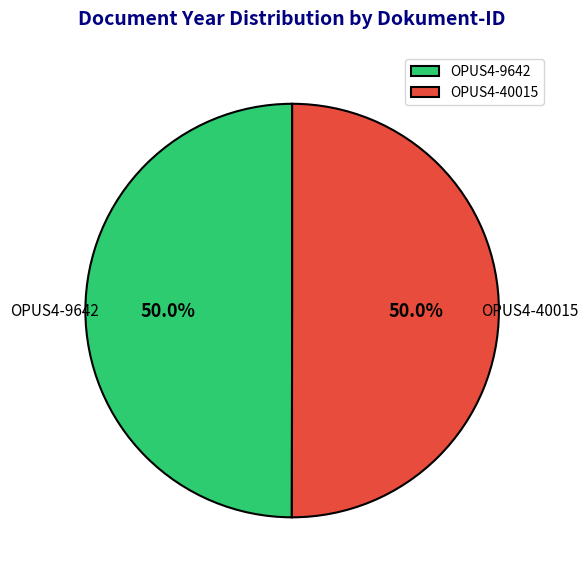

What is the ratio of the value at OPUS4-9642 to the value at OPUS4-40015?

1.0